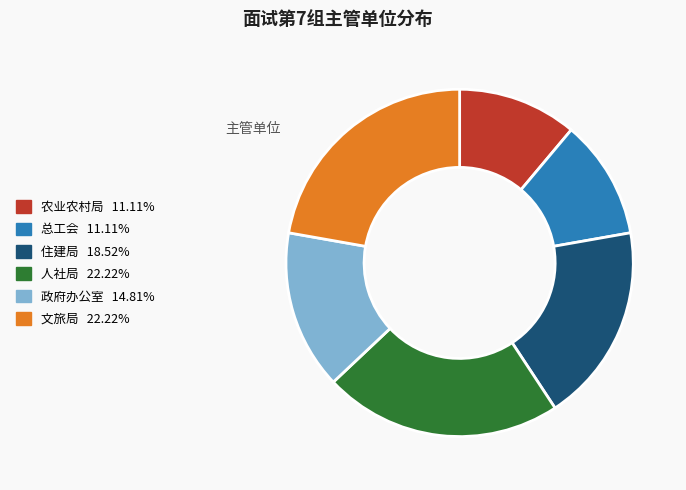

Is there a majority slice in this chart?

No